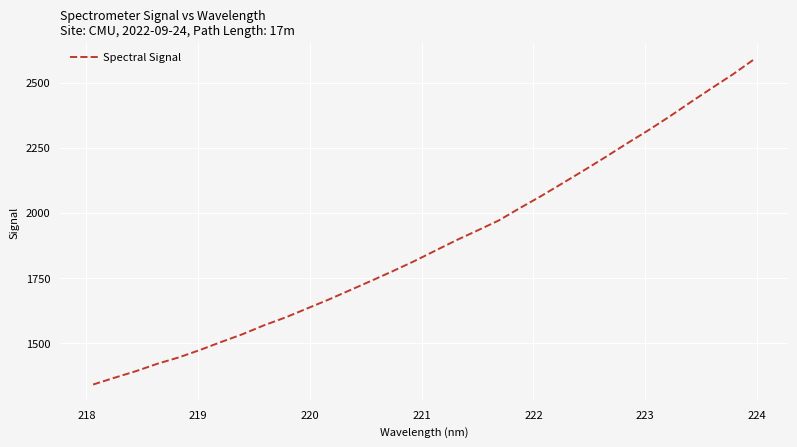

What is the average value?

1879.8